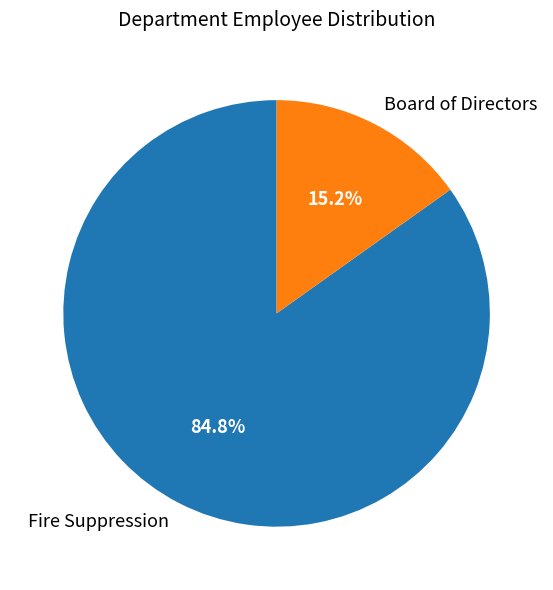

Rank the categories by value from lowest to highest.

Board of Directors, Fire Suppression